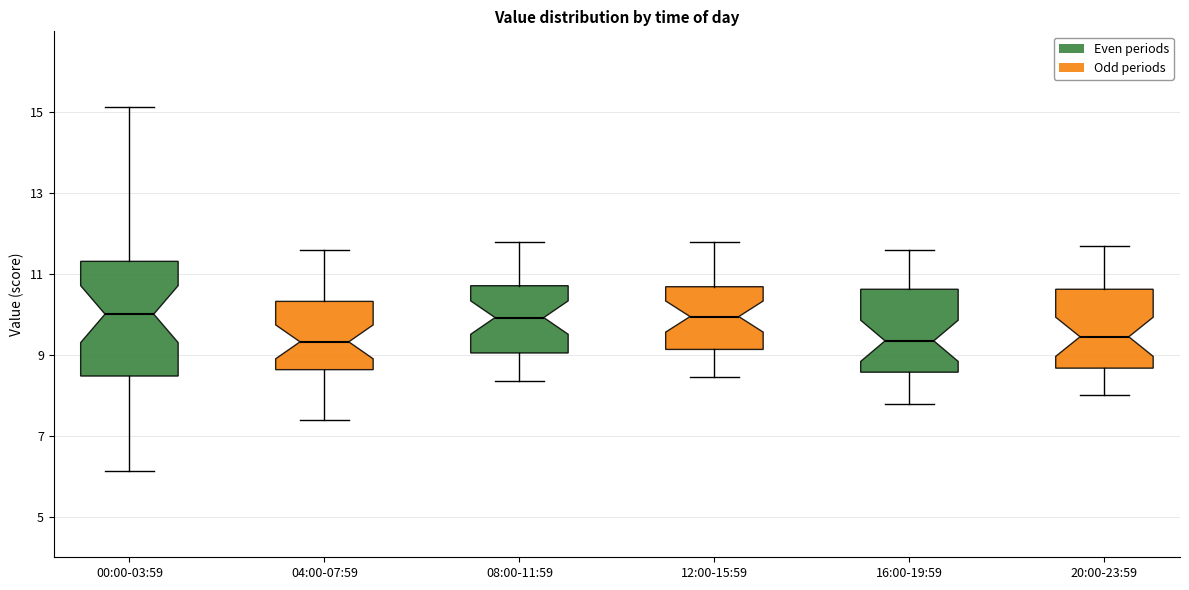

Comparing the boxes themselves (not the whiskers), which one is the tallest?

00:00-03:59